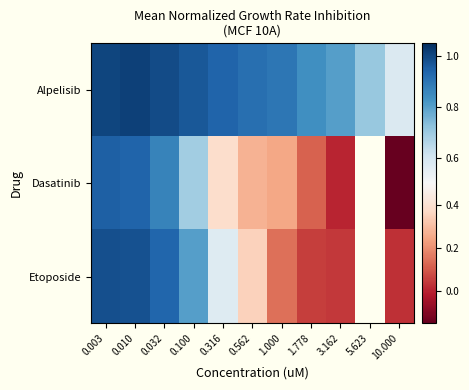

What is the approximate value of Etoposide at 0.562?

0.4